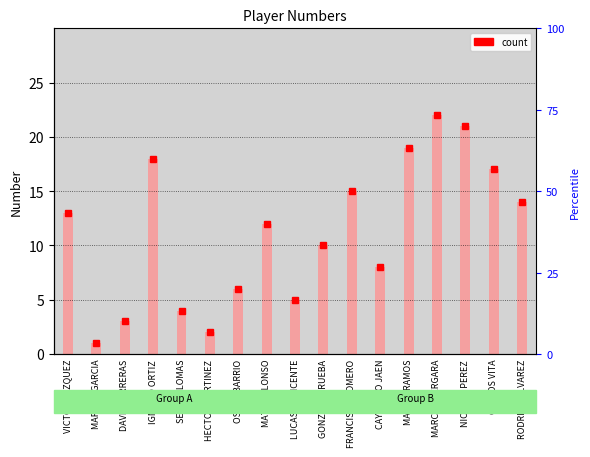

What is the change in value from FRANCISCO ROMERO to NICOLAS PEREZ?

+6